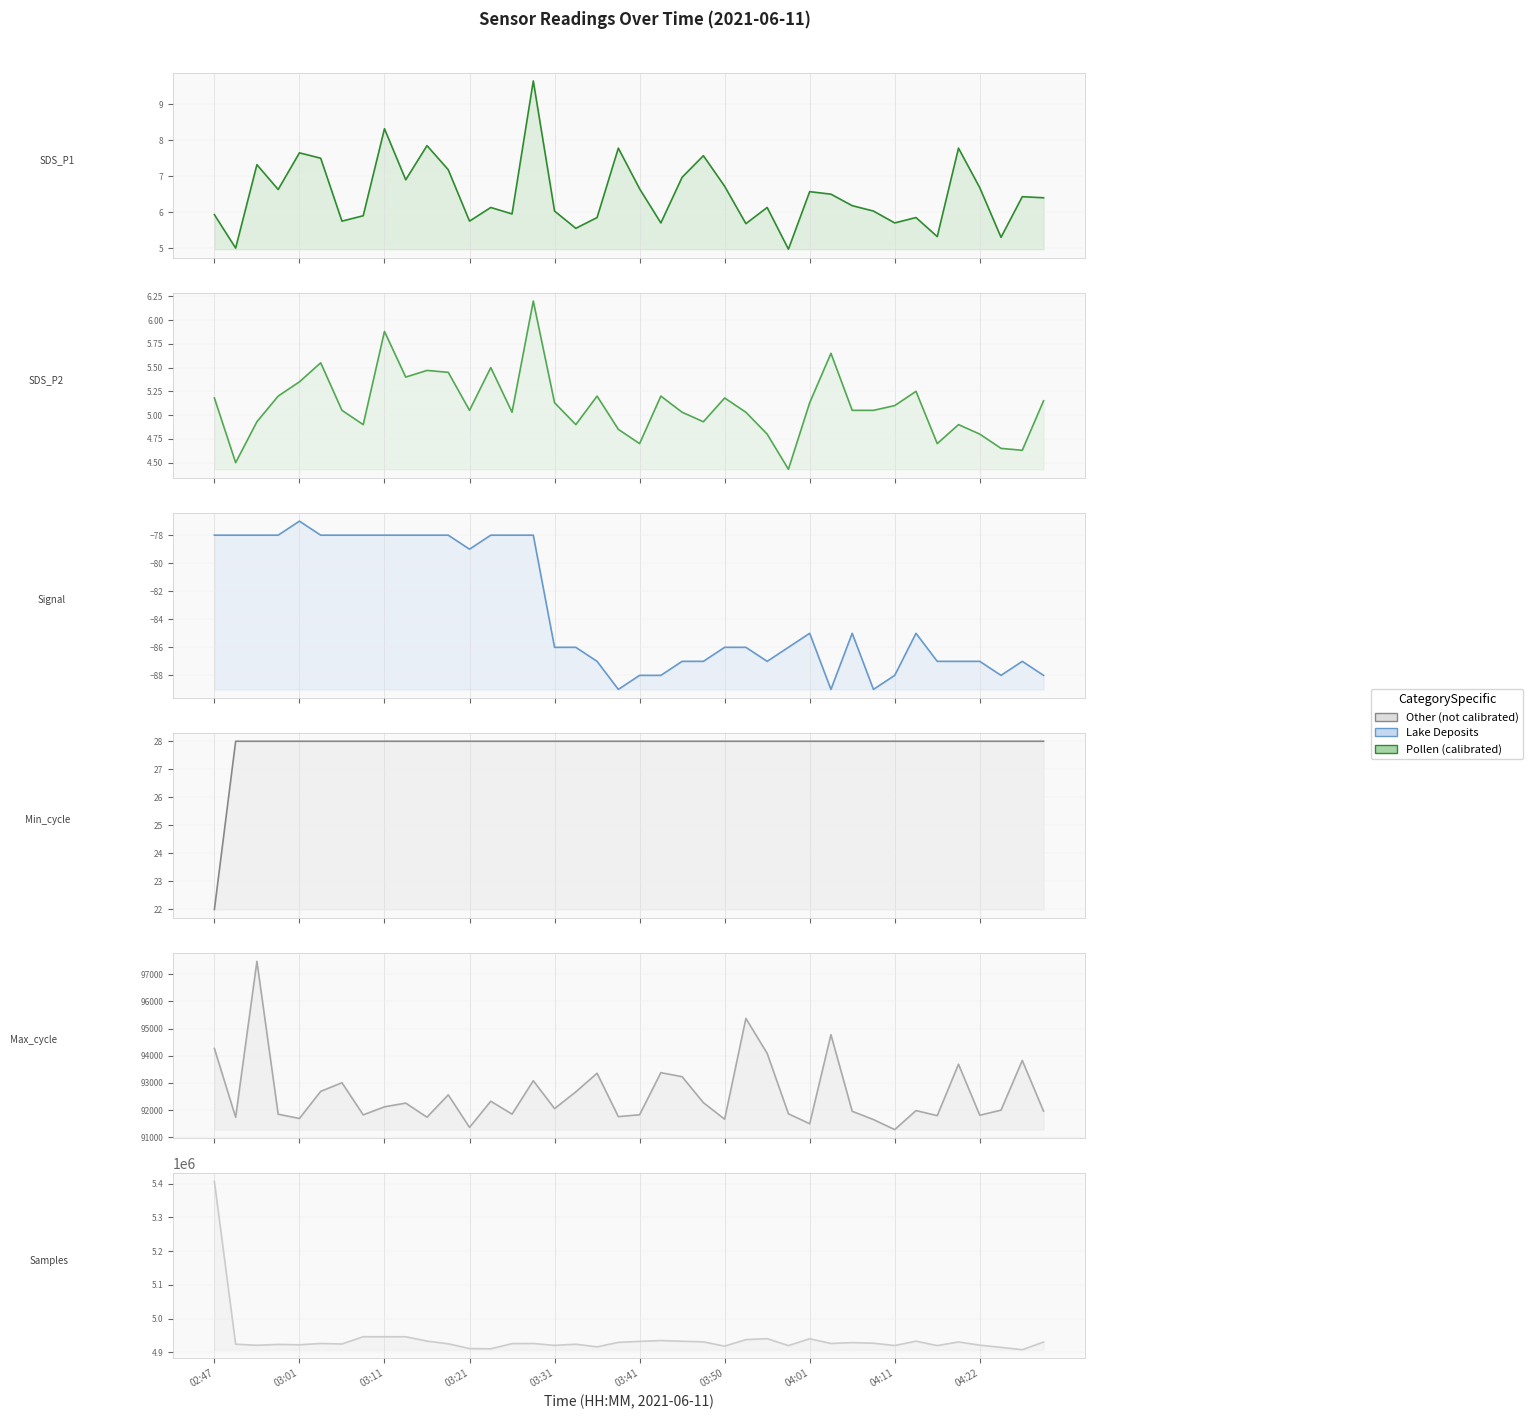

What is the sum of the Min_cycle values at 03:50 and 39?

56.0